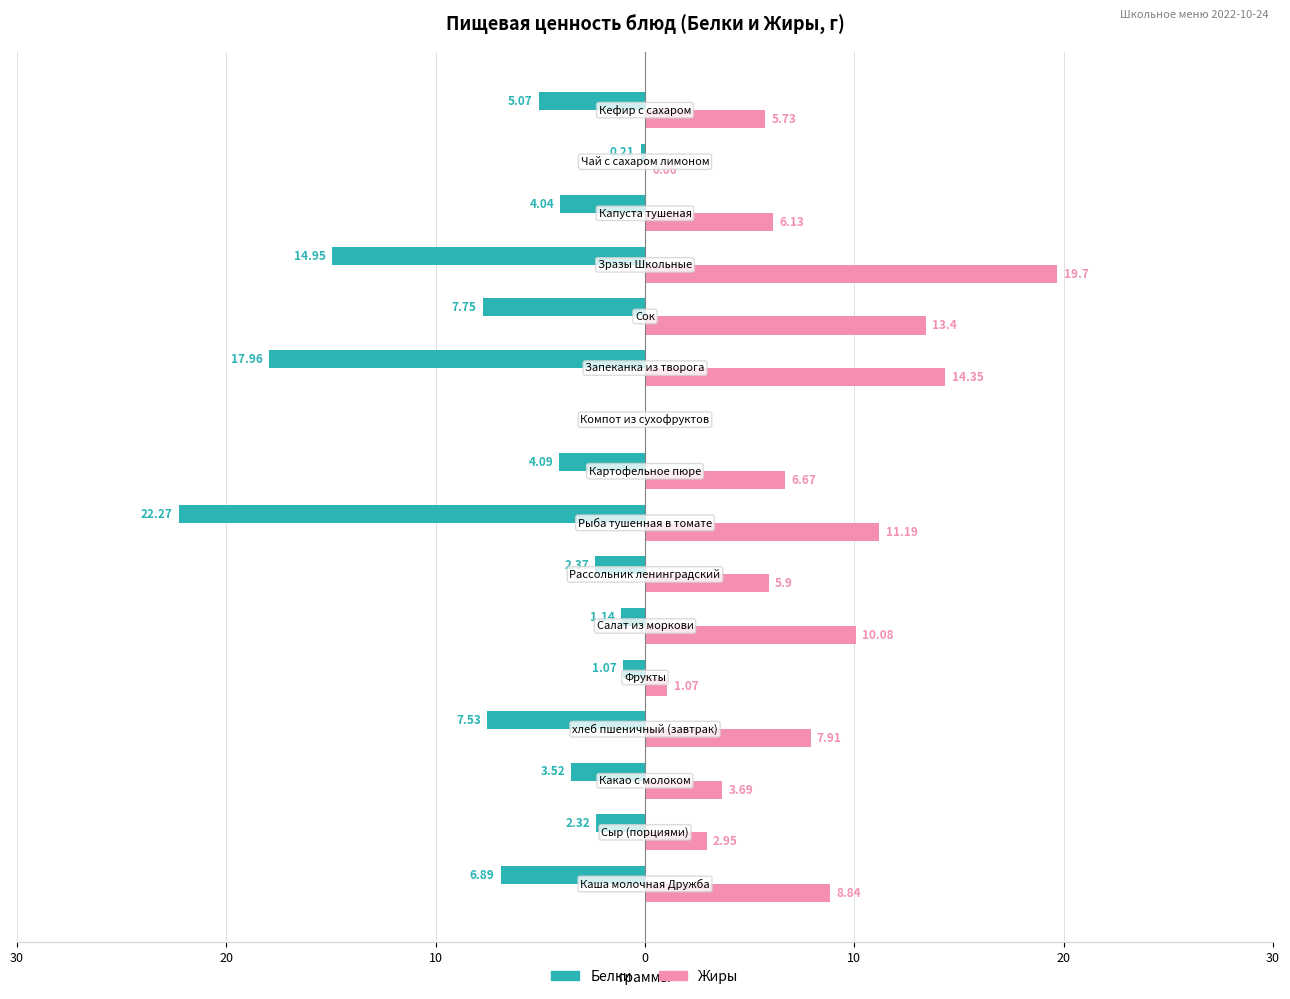

What are all the series names shown in the legend?

Белки, Жиры